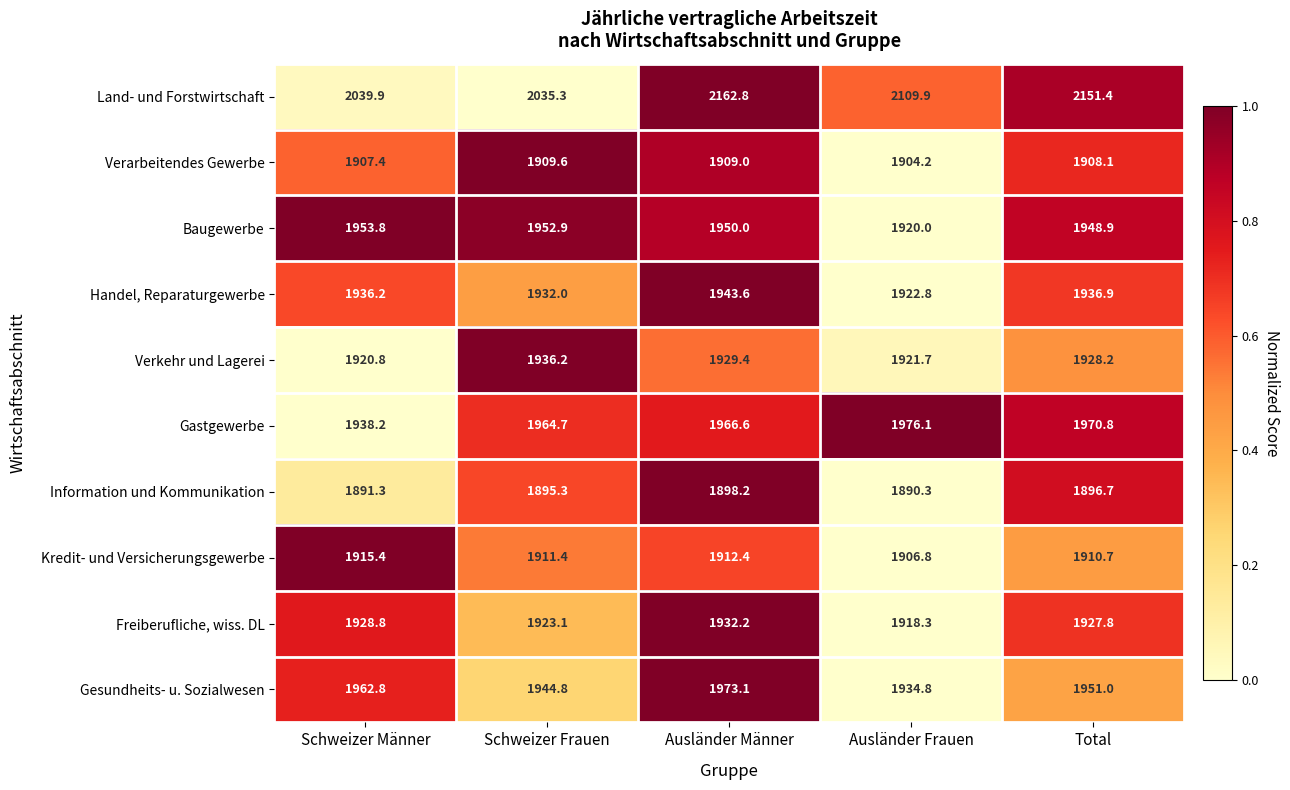

Which category has the lowest value across all series?

Ausländer Frauen